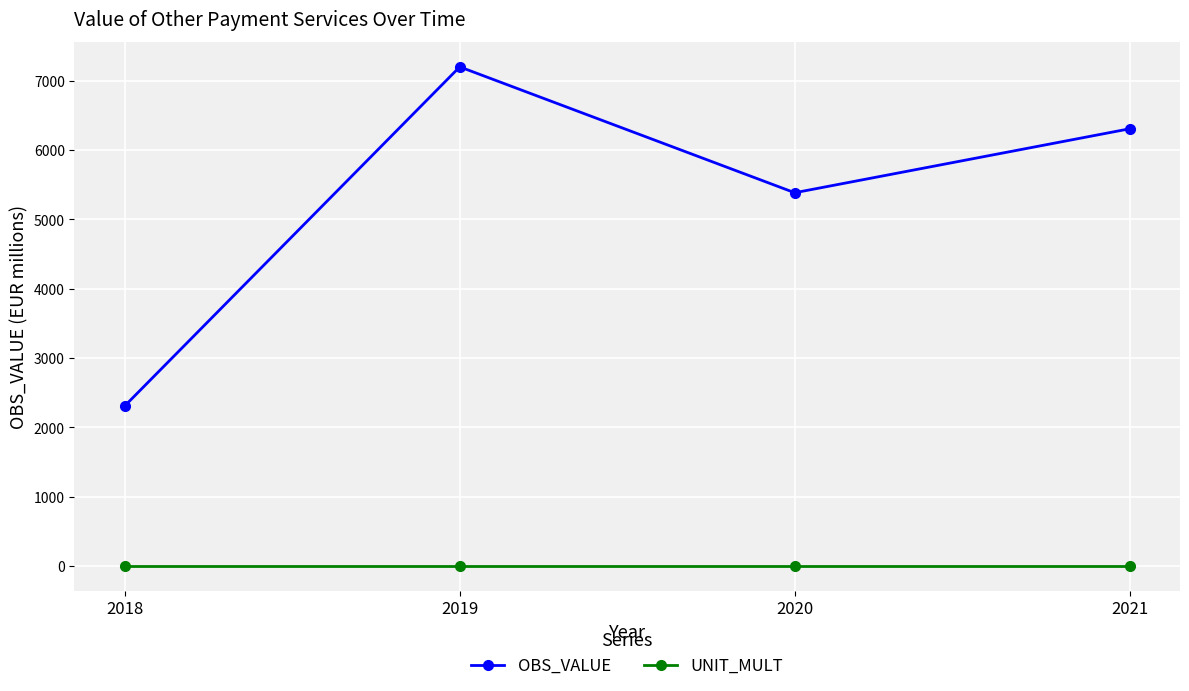

Reading left to right, list all the values displayed in this chart.

OBS_VALUE: 2310.0	7201.4	5385.6	6308.5
UNIT_MULT: 6.0	6.0	6.0	6.0